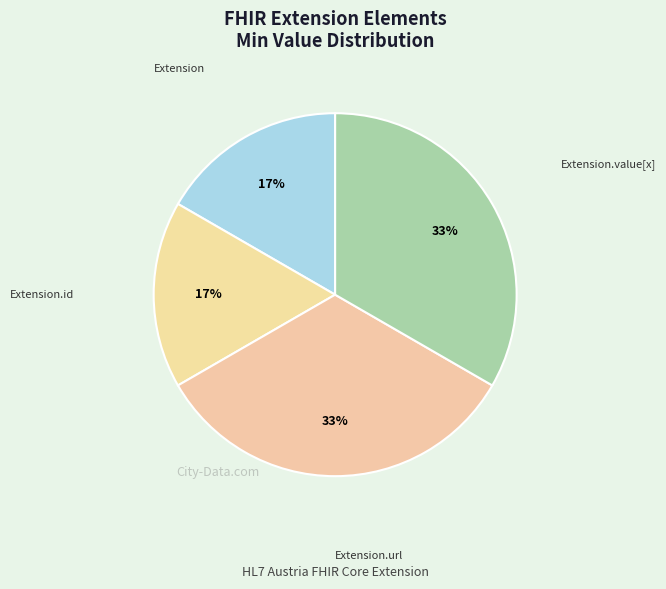

Does Extension.value[x] represent more than half of the total?

No